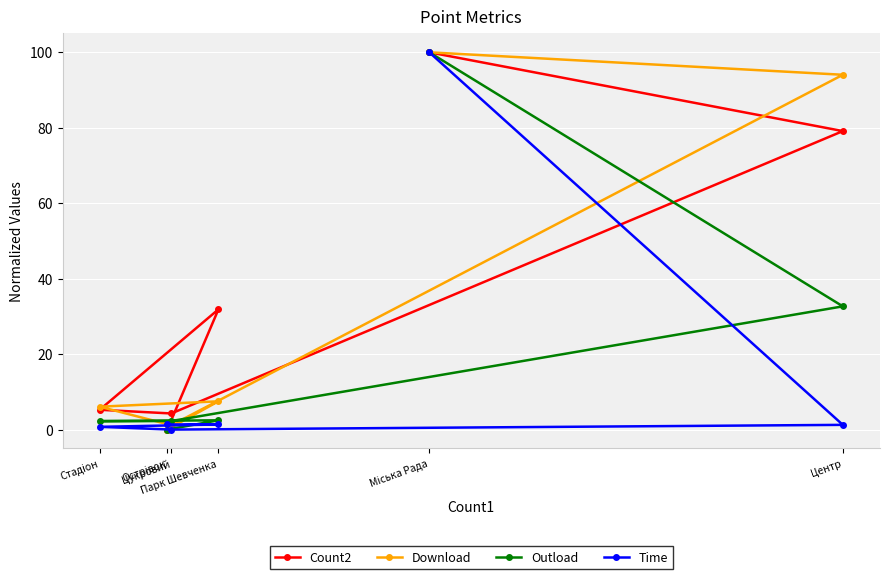

Which series has the widest spread of values?

Count2